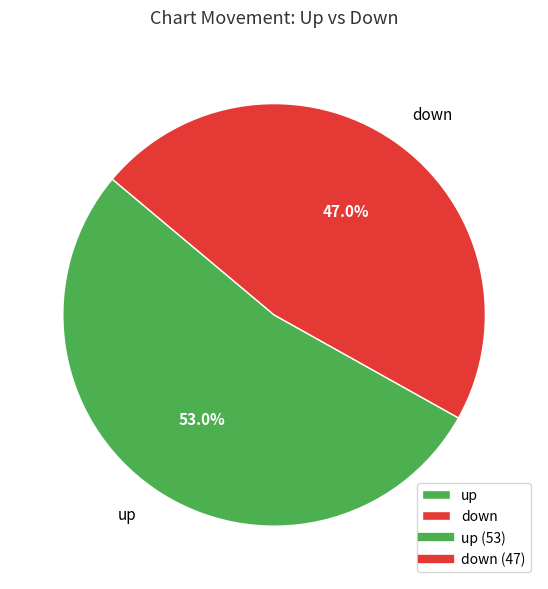

To the nearest percent, what portion does down represent?

47%